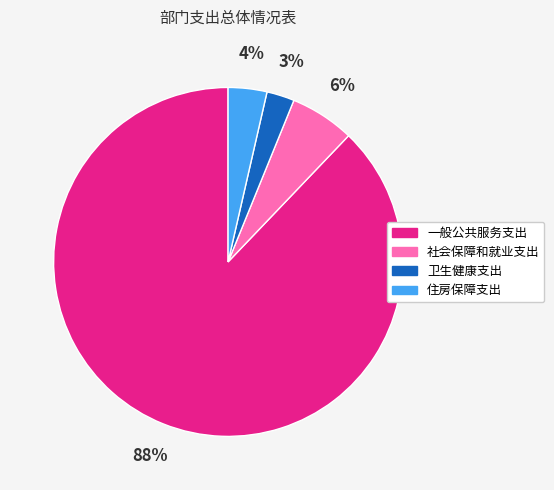

Which category has the biggest portion of the pie?

一般公共服务支出